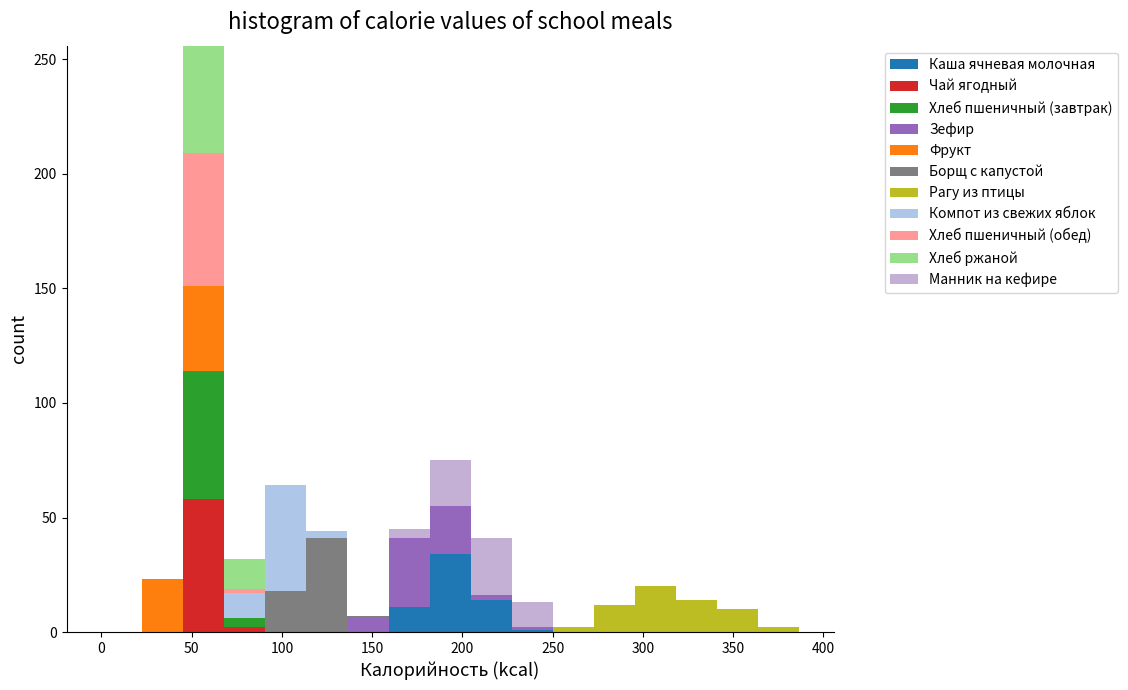

Reading left to right, list every stacked bar in this chart as the range it spans on the x-axis followed by its total height. Neither the bar edges nor the heights are printed on the chart, so give them approximately, as read against the axes.

0 to 25: 0
25 to 45: 25
45 to 70: 255
70 to 90: 30
90 to 115: 65
115 to 135: 45
135 to 160: 5
160 to 180: 45
180 to 205: 75
205 to 225: 40
225 to 250: 15
250 to 275: under 5
275 to 295: 10
295 to 320: 20
320 to 340: 15
340 to 365: 10
365 to 385: under 5